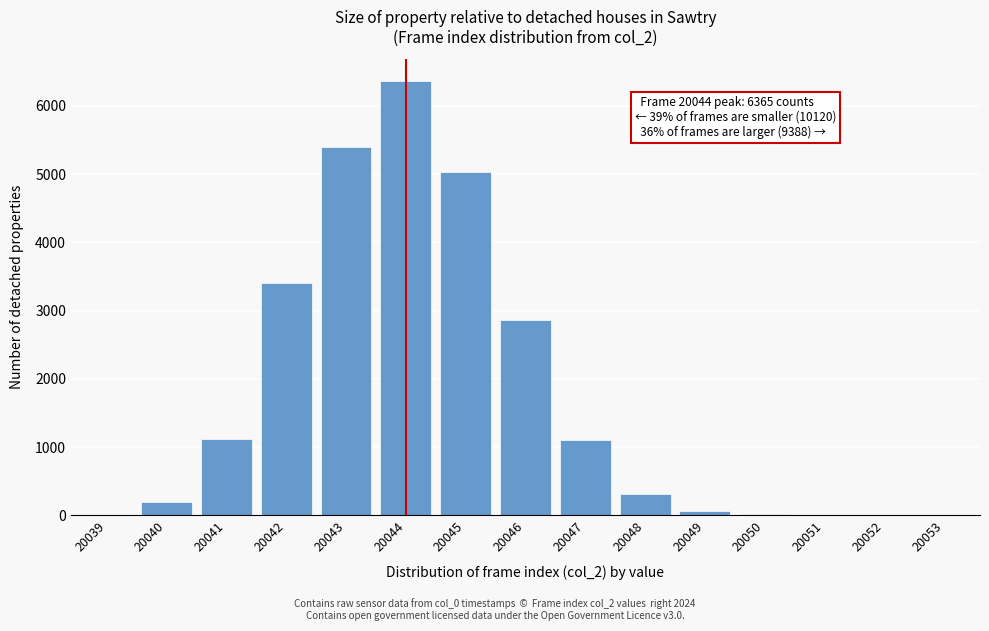

Which label corresponds to the largest value in the chart?

20044